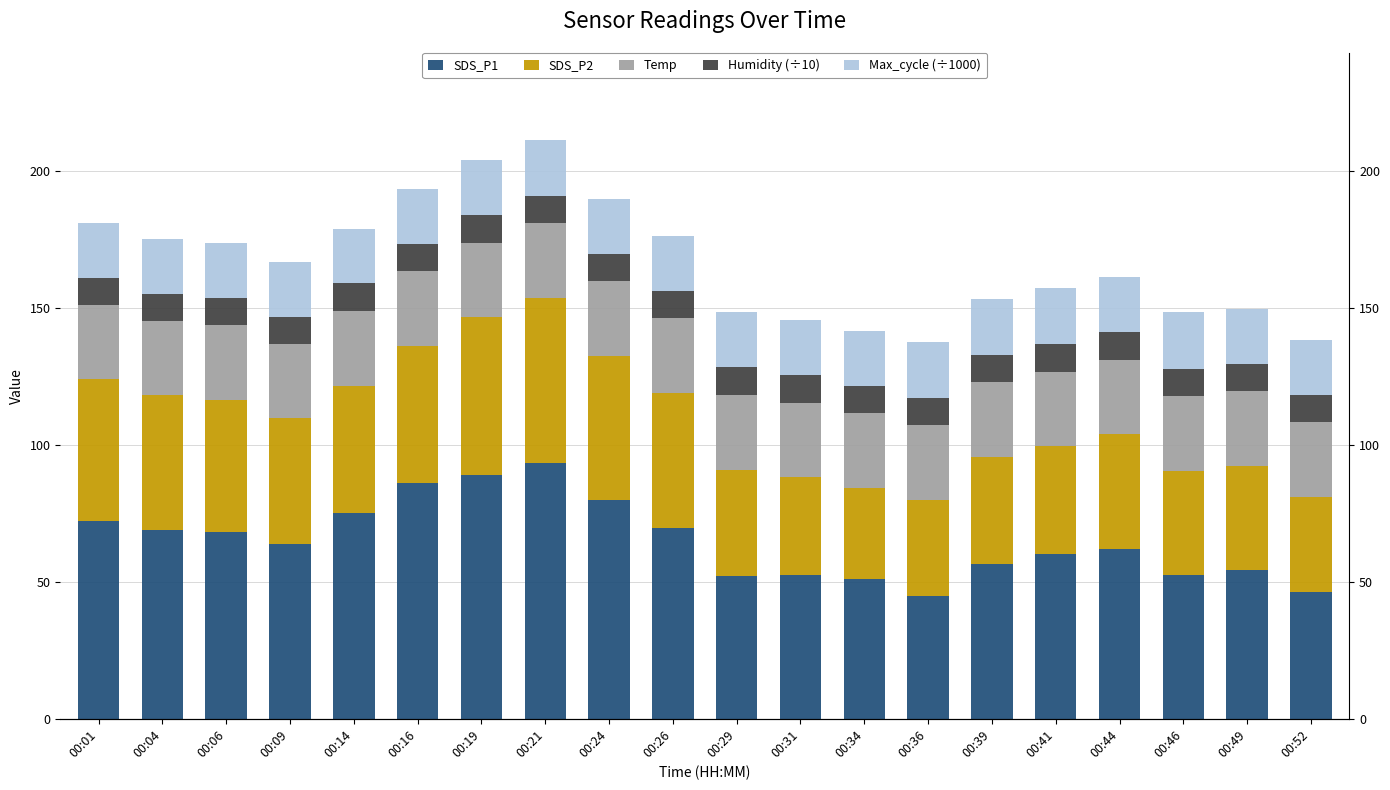

Reading left to right, extract all data points from this chart.

SDS_P1: 72.2	69.1	68.0	64.0	75.0	86.0	89.0	93.5	79.7	69.8	52.0	52.7	50.9	44.8	56.4	60.1	61.9	52.6	54.3	46.1
SDS_P2: 51.7	49.0	48.4	45.7	46.7	50.2	57.5	59.9	52.8	49.2	39.0	35.5	33.4	35.1	39.2	39.4	42.0	38.0	38.1	34.9
Temp: 27.2	27.1	27.2	27.1	27.3	27.3	27.3	27.4	27.3	27.3	27.3	27.3	27.3	27.3	27.3	27.2	27.2	27.3	27.2	27.3
Humidity (÷10): 10.0	10.0	10.0	10.0	10.0	10.0	10.0	10.0	10.0	10.0	10.0	10.0	10.0	10.0	10.0	10.0	10.0	10.0	10.0	10.0
Max_cycle (÷1000): 20.0	20.0	20.0	20.1	20.0	20.1	20.0	20.5	20.0	20.0	20.4	20.1	20.1	20.4	20.5	20.5	20.1	20.5	20.1	20.0